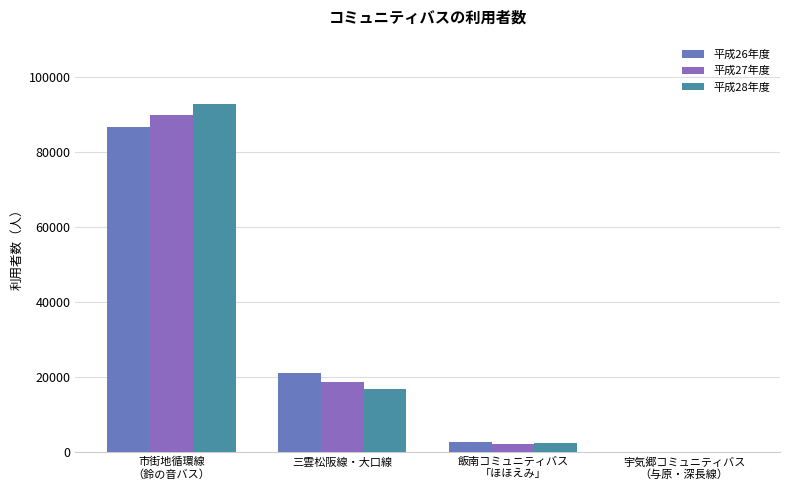

Does the chart contain stacked bars?

No